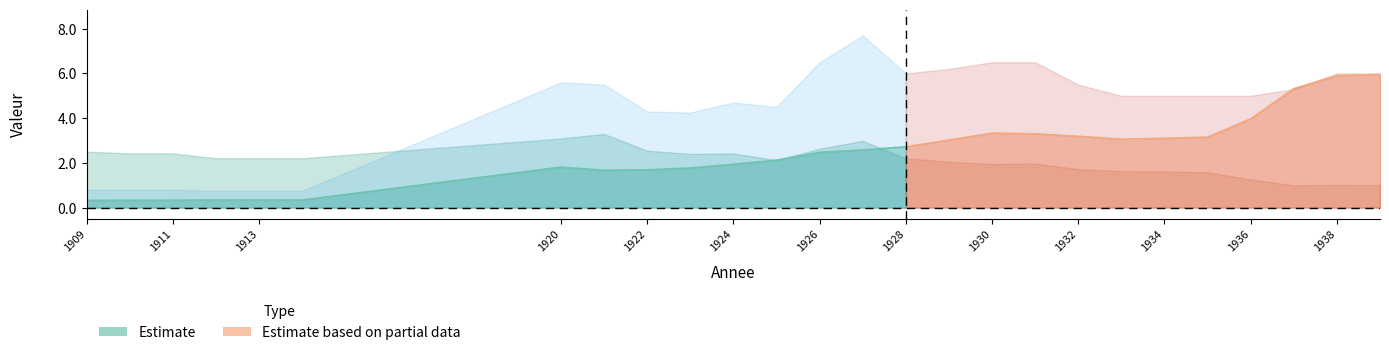

How many categories are shown in the chart?

26